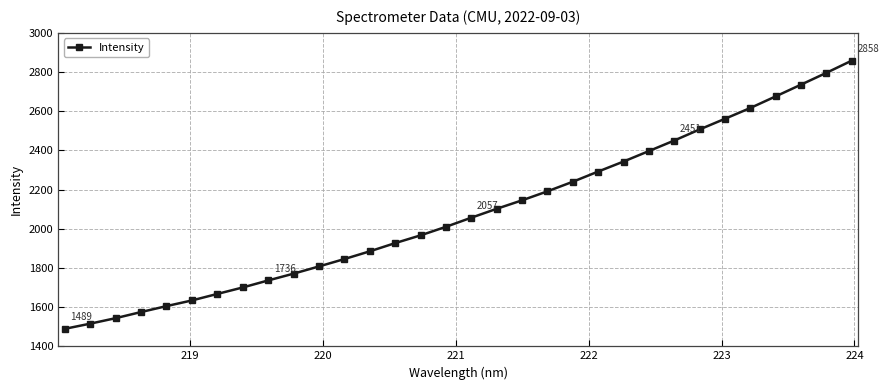

What is the value of the 13th point from the left?

1884.8